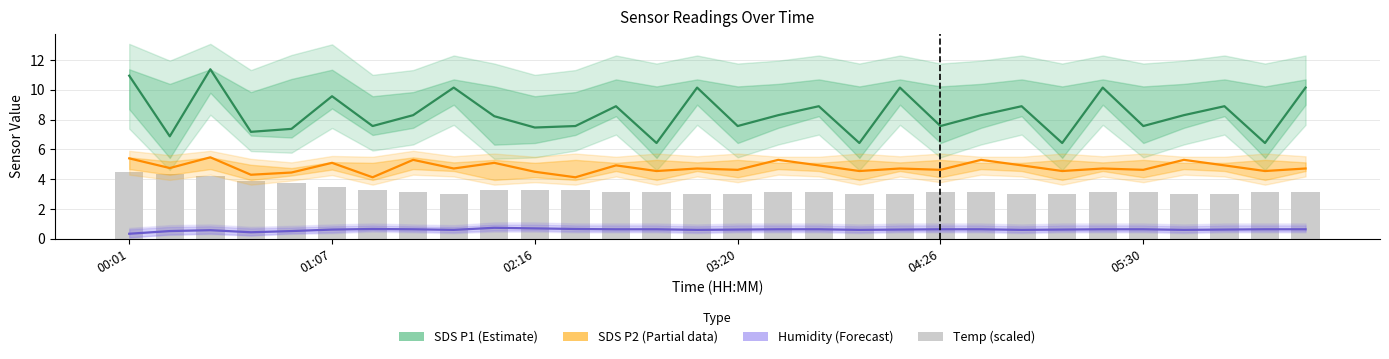

What is the sum of all SDS P2 (Partial) values?

143.9